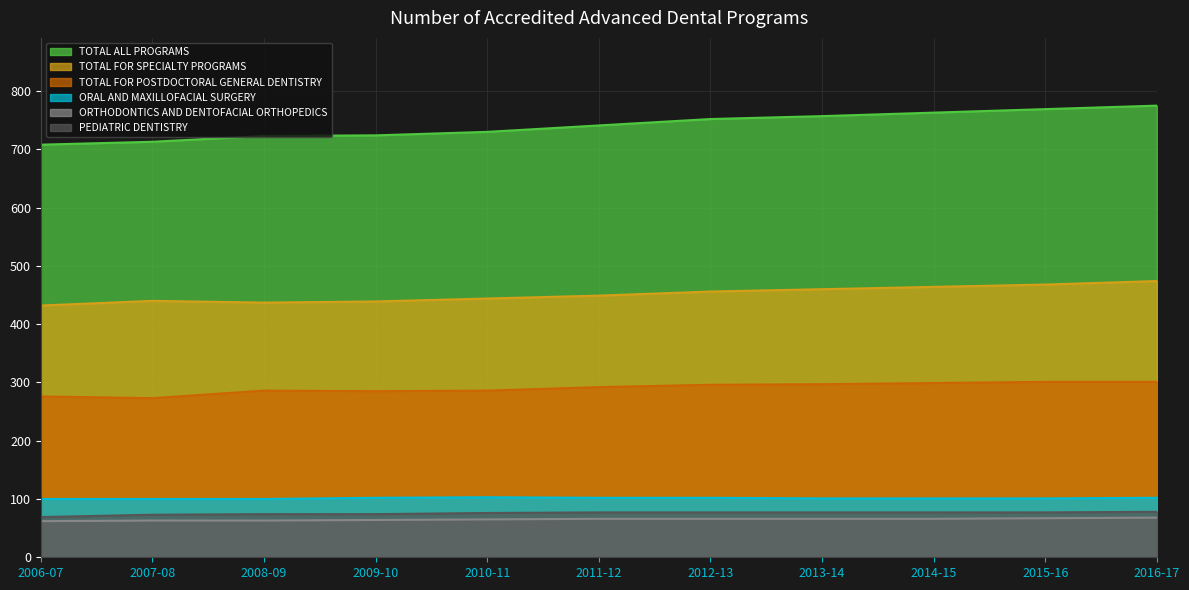

Which series has the widest spread of values?

TOTAL ALL PROGRAMS